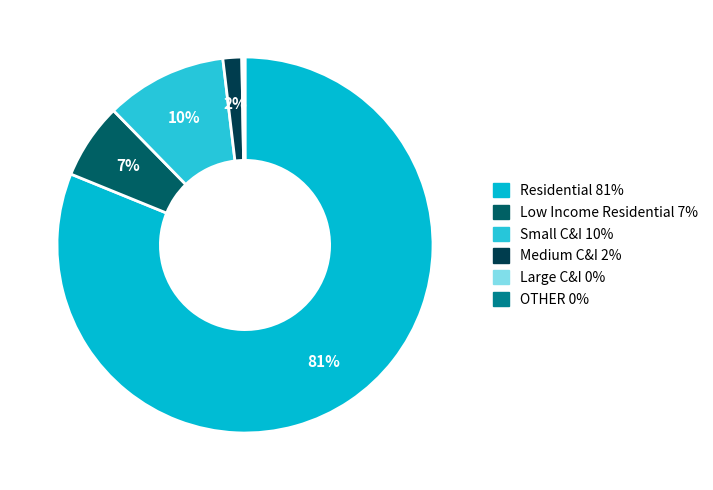

How much of the chart is everything except Small C&I?

89.6%